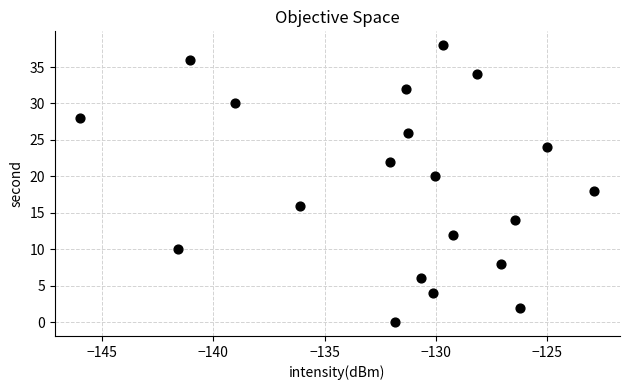

What is the range of Y values (max minus min)?

38